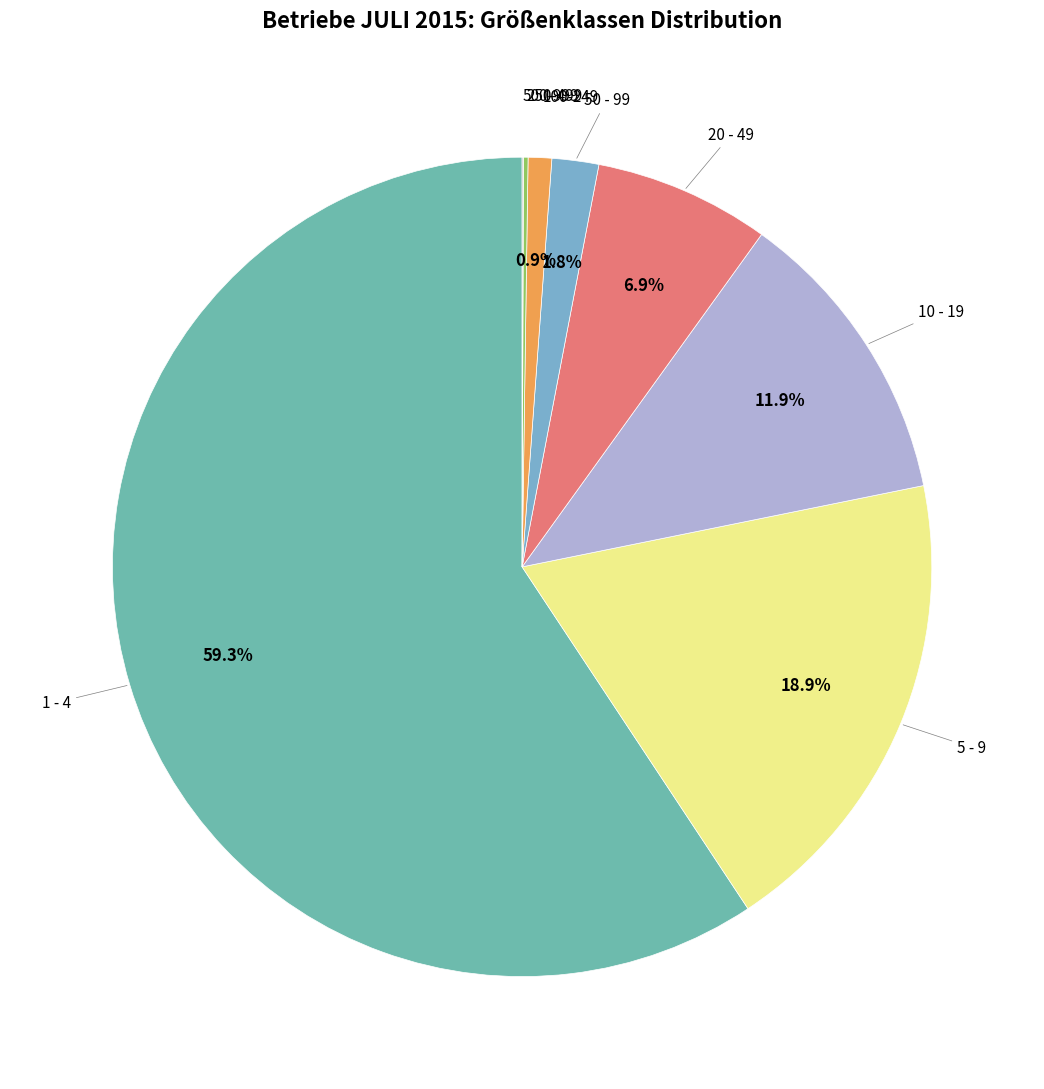

How many slices are in this pie chart?

8